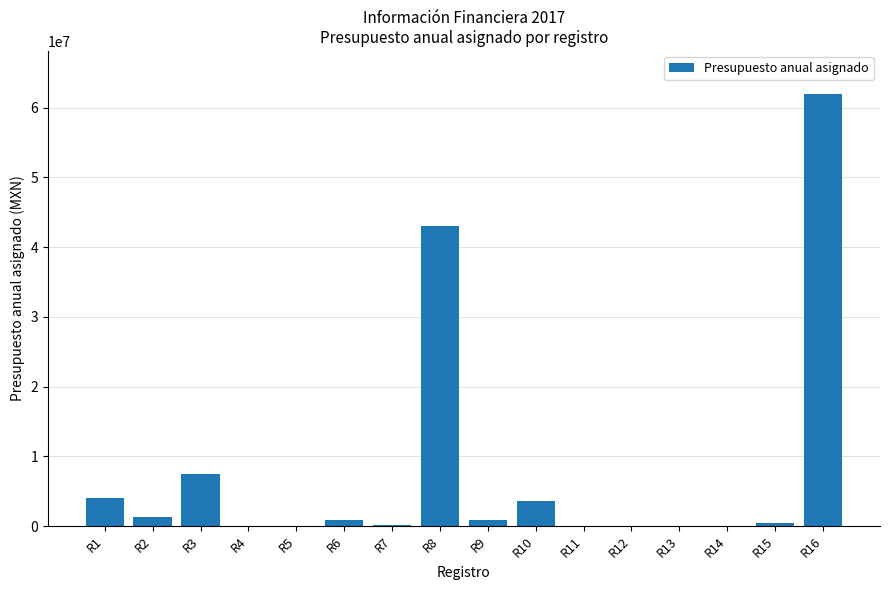

The value at R4 is 0.0. True or false?

True